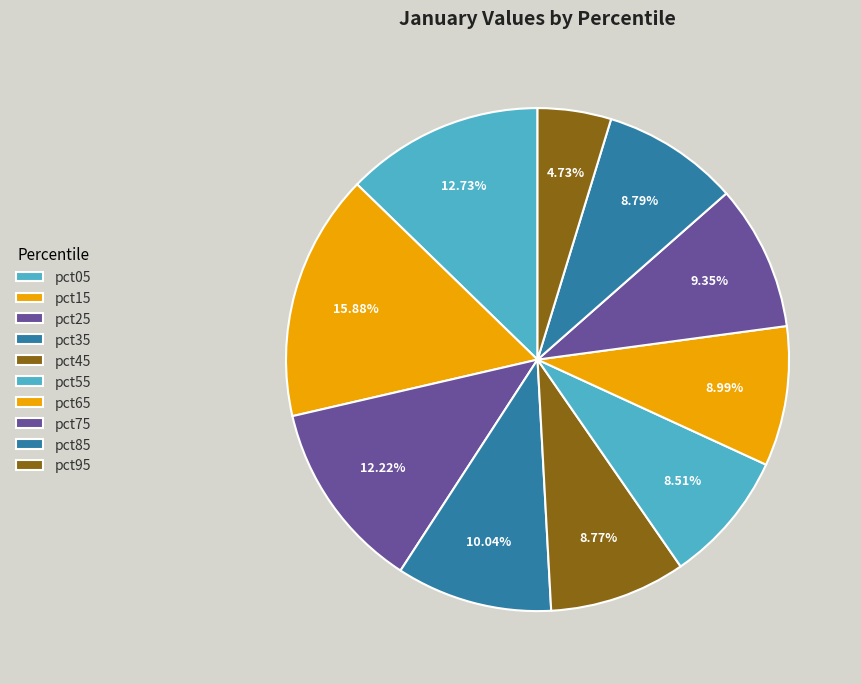

To the nearest percent, what is the combined percentage of pct65 and pct75?

18%